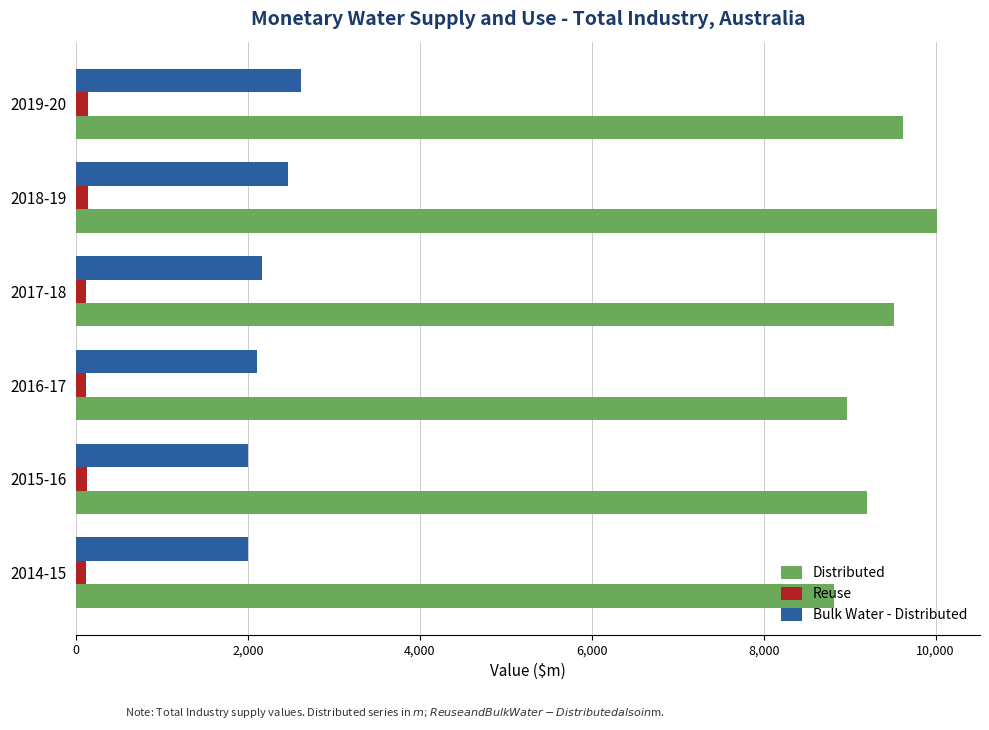

Which series has the largest range (max minus min)?

Distributed